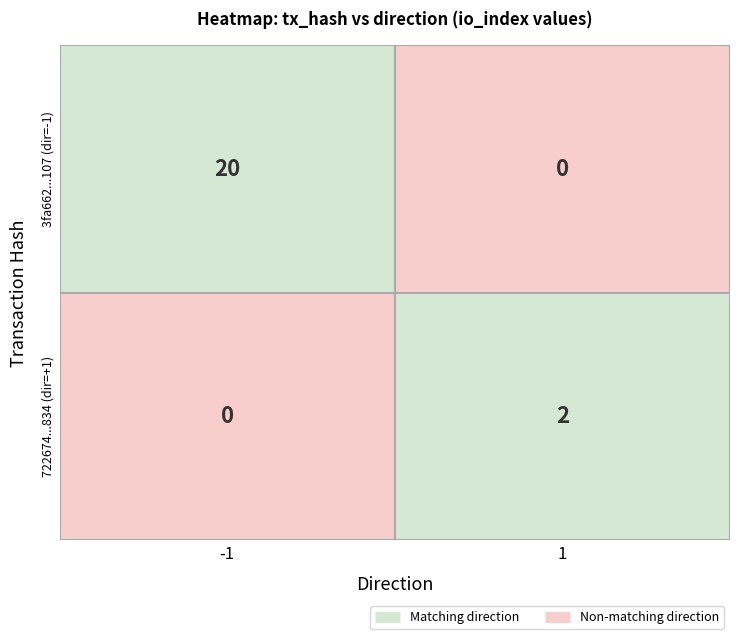

Rank the series by their average value, from highest to lowest.

3fa662e91ead0fb6ec6368f969536a7da3bf107, 722674382e15ed150c8074d599372b2ddf2c834